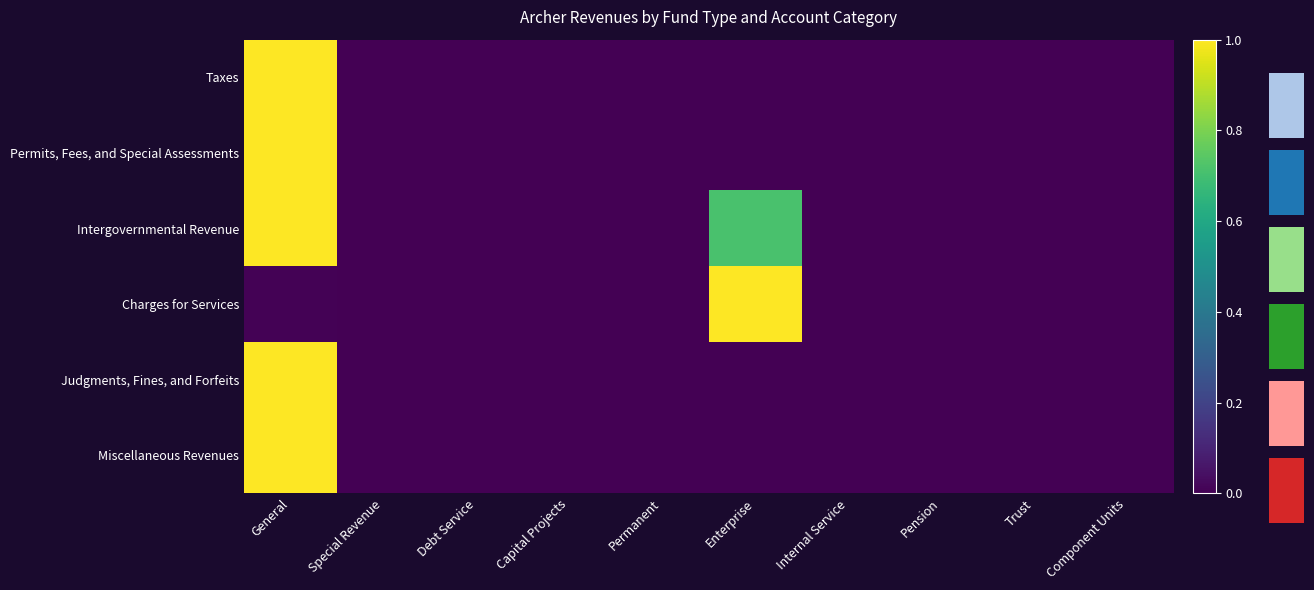

How many values in Taxes are above zero?

1